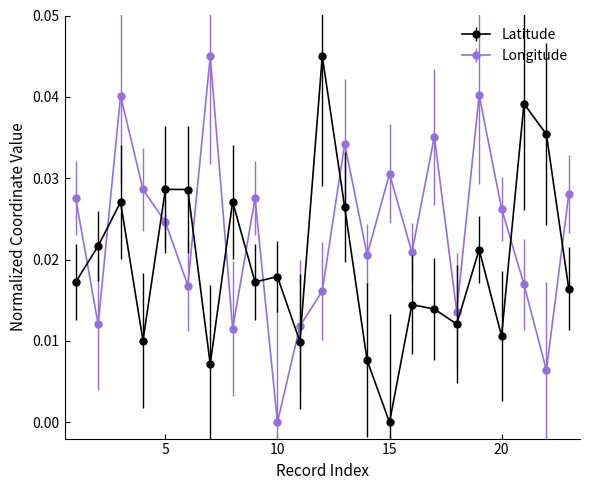

What are all the series names shown in the legend?

Latitude, Longitude